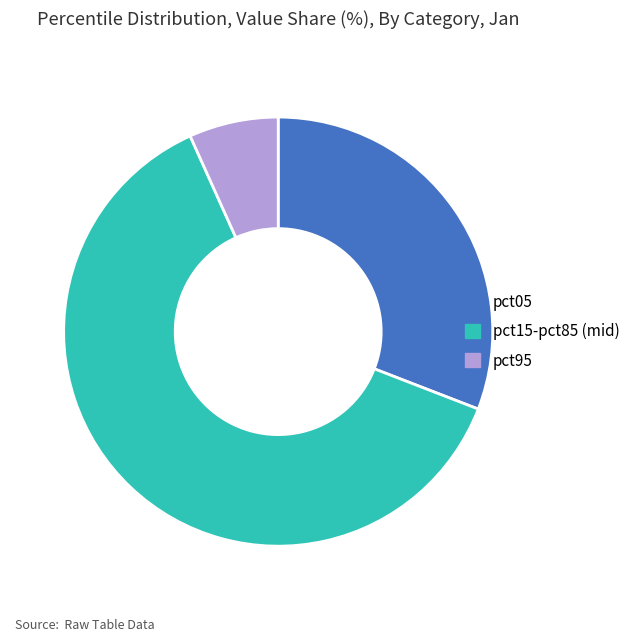

What is the largest slice in the pie chart?

pct15-pct85 (mid)